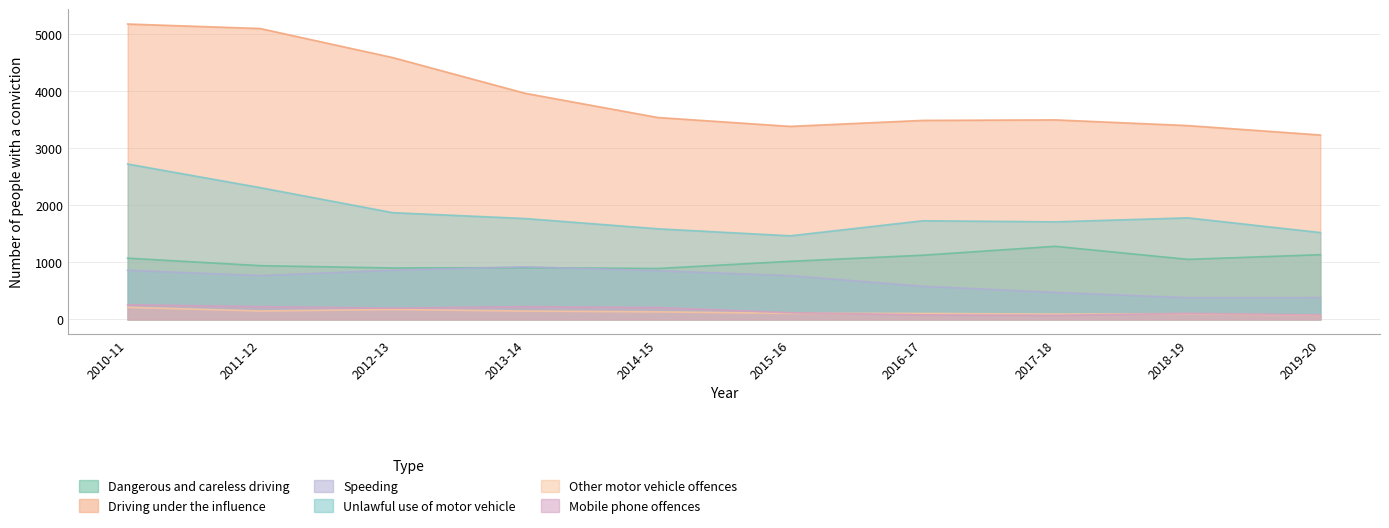

Between 2012-13 and 2018-19, which series saw the biggest shift?

Driving under the influence